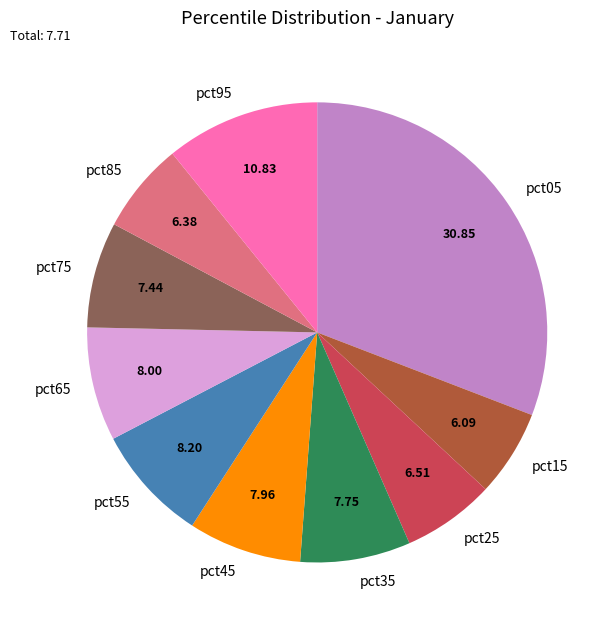

Is there a majority slice in this chart?

No